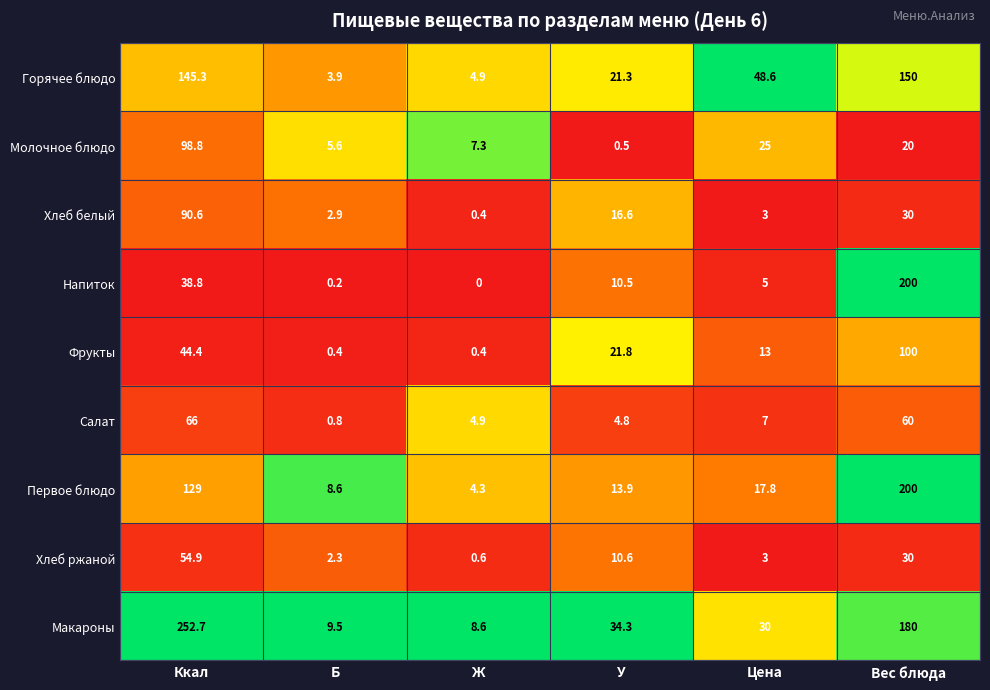

What is the total value across all series at Цена?

152.4